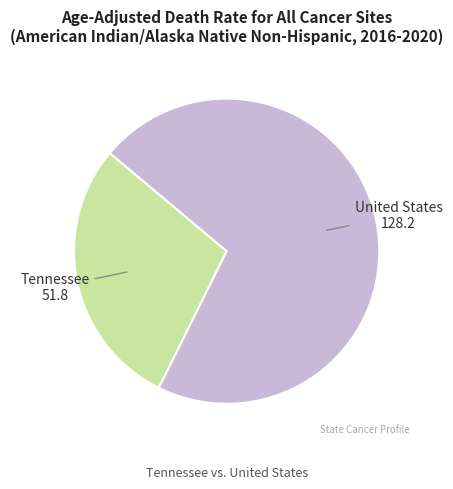

Is it true that United States is 82% of the pie?

False